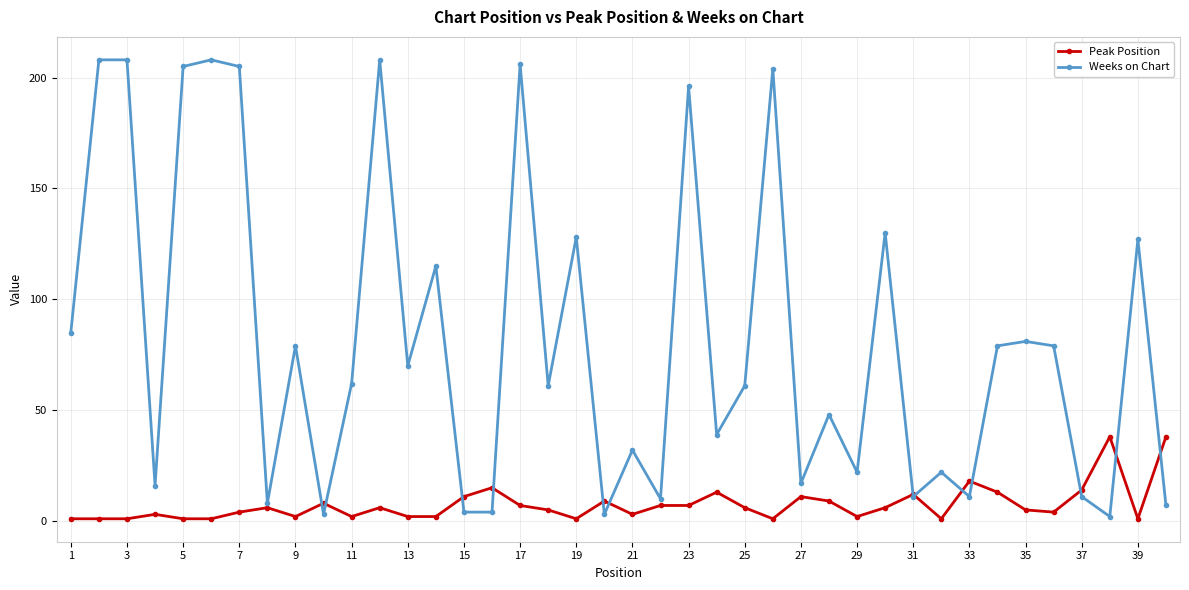

List the series in order of their overall mean, highest first.

Weeks on Chart, Peak Position